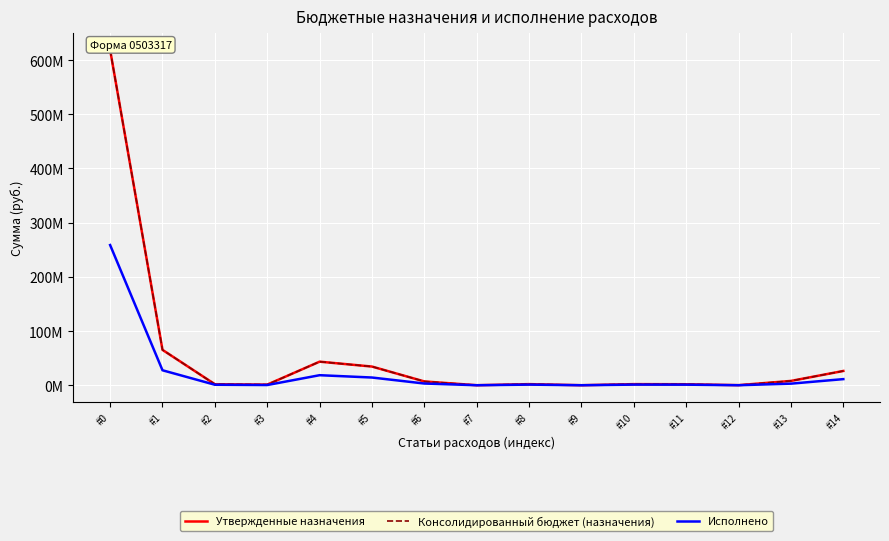

True or false: Исполнено has more than 2 interior local peaks.

True